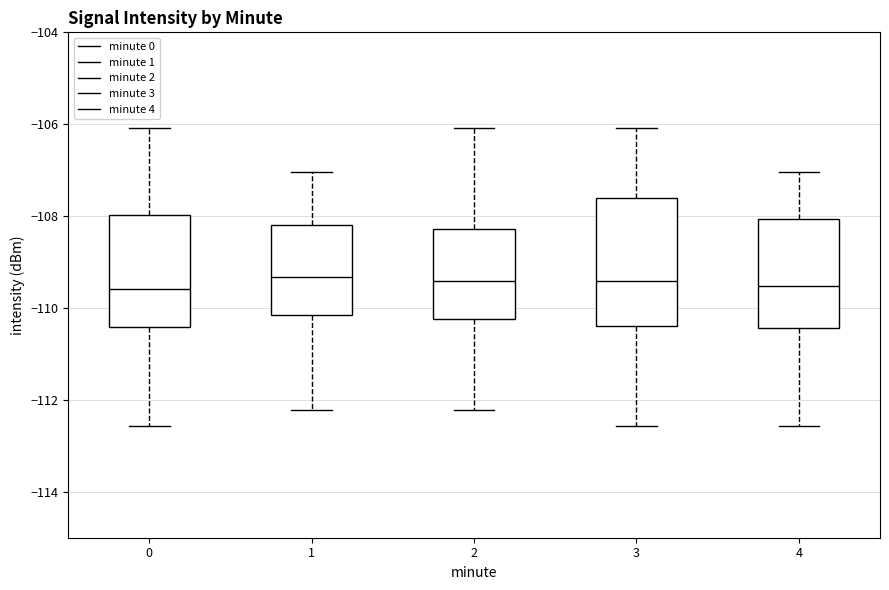

Reading left to right, read every box against the y-axis: the position of its median line, the range the box covers, and the ends of its whiskers. The values are not printed on the chart, so give them approximately, as read against the axis.

0: median -109.6, box -110.4 to -108.0, whiskers -112.6 to -106.0
1: median -109.4, box -110.2 to -108.2, whiskers -112.2 to -107.0
2: median -109.4, box -110.2 to -108.2, whiskers -112.2 to -106.0
3: median -109.4, box -110.4 to -107.6, whiskers -112.6 to -106.0
4: median -109.6, box -110.4 to -108.0, whiskers -112.6 to -107.0